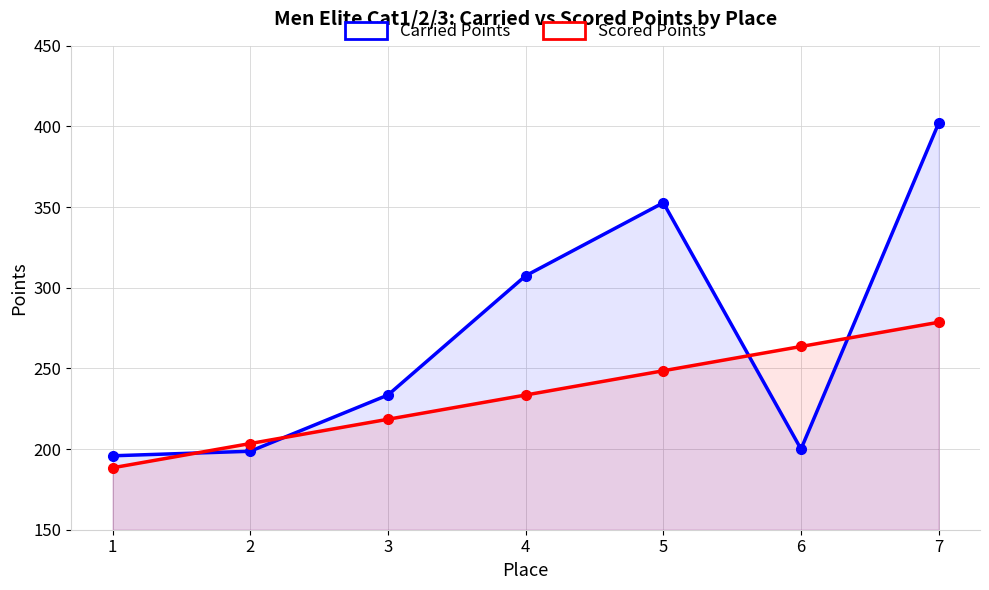

Reading left to right, extract all data points from this chart.

Carried Points: 195.8	198.6	233.5	307.4	352.7	200.0	402.1
Scored Points: 188.4	203.4	218.5	233.5	248.6	263.6	278.6